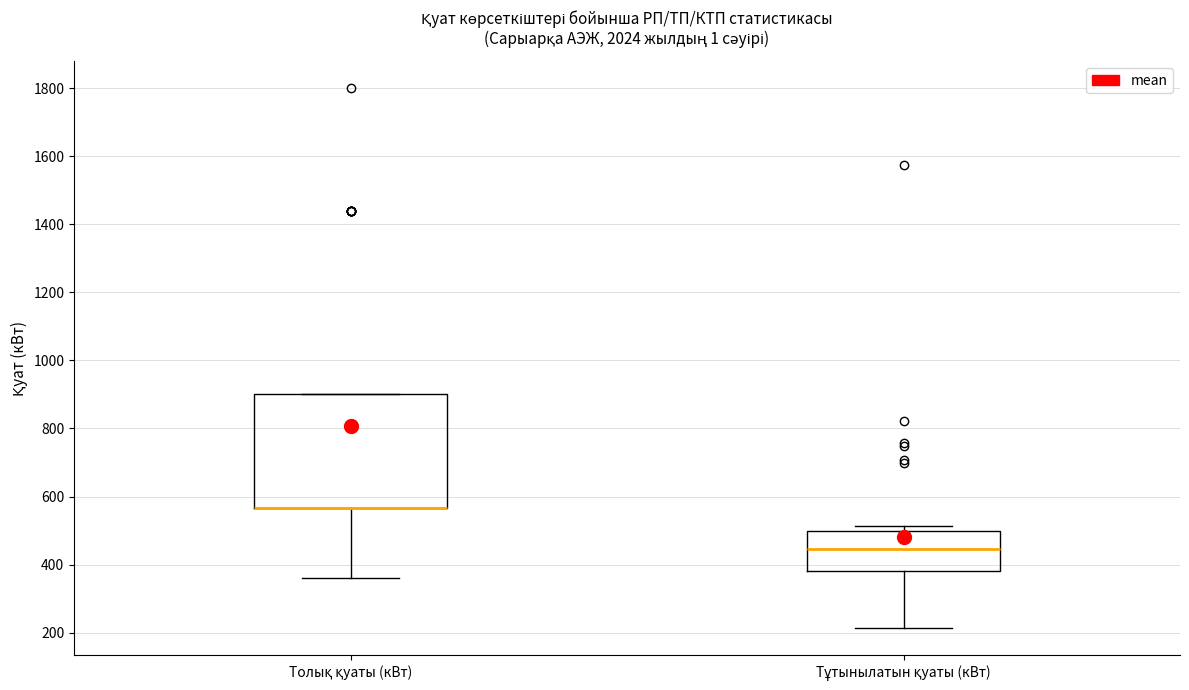

Which box is the tallest, from its lower edge to its upper edge?

Толық қуаты (кВт)